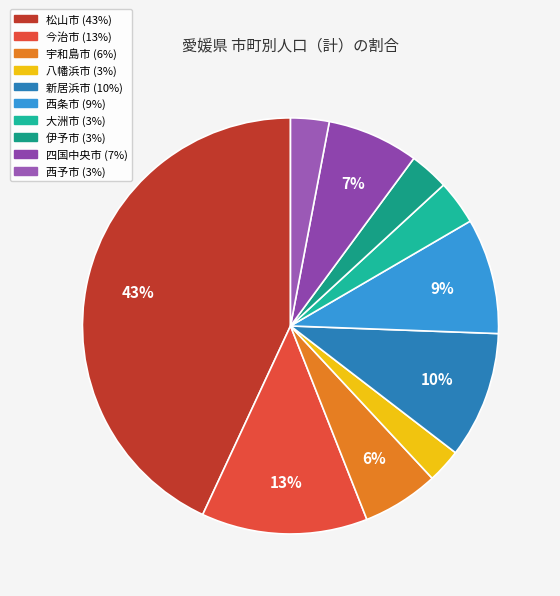

Rank the categories by value from highest to lowest.

松山市, 今治市, 新居浜市, 西条市, 四国中央市, 宇和島市, 大洲市, 伊予市, 西予市, 八幡浜市